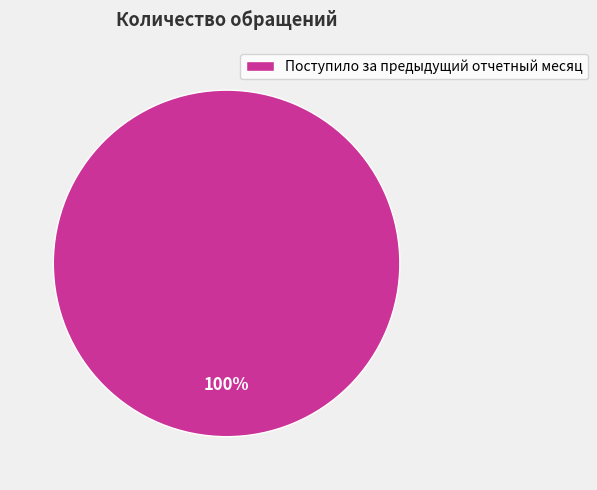

Rank the categories by value from highest to lowest.

Поступило за предыдущий отчетный месяц